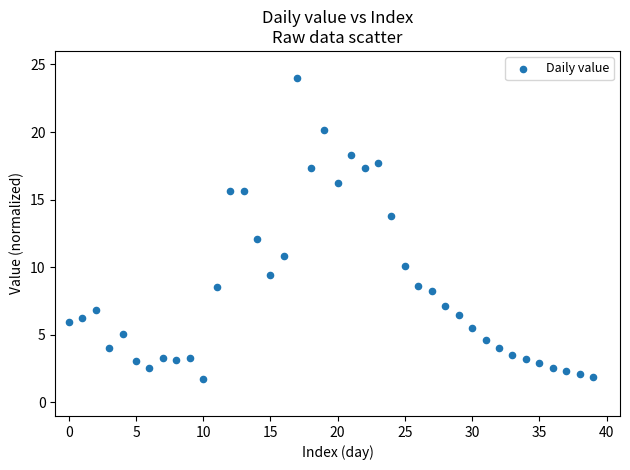

What is the range of Y values (max minus min)?

22.2